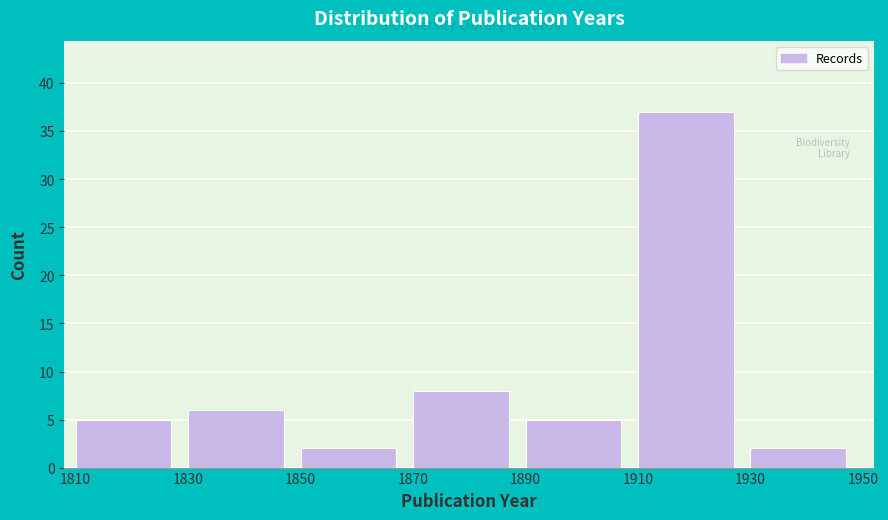

Reading left to right, transcribe this chart: for each bar, give the range it covers on the x-axis and its height. The values are not printed on the chart, so give them approximately, as read against the axis.

1810 to 1830: 5
1830 to 1850: 6
1850 to 1870: 2
1870 to 1890: 8
1890 to 1910: 5
1910 to 1930: 37
1930 to 1950: 2